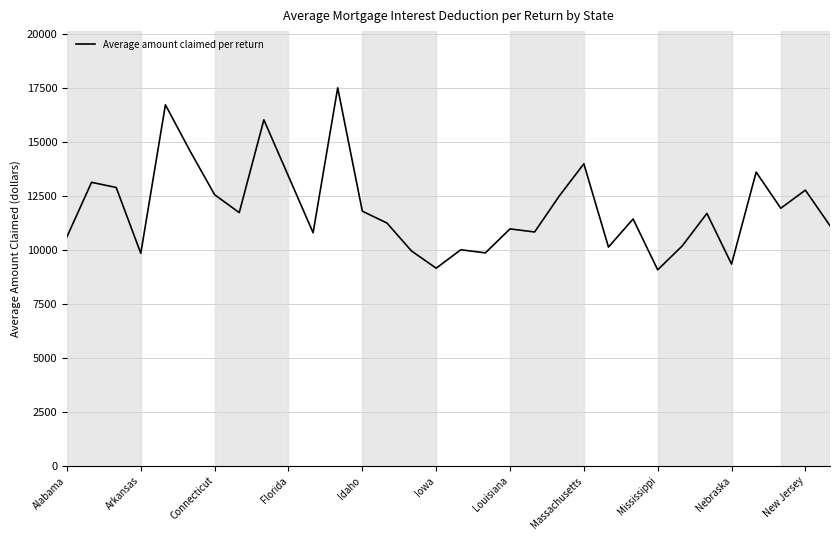

What is the minimum value shown in the chart?

9078.0